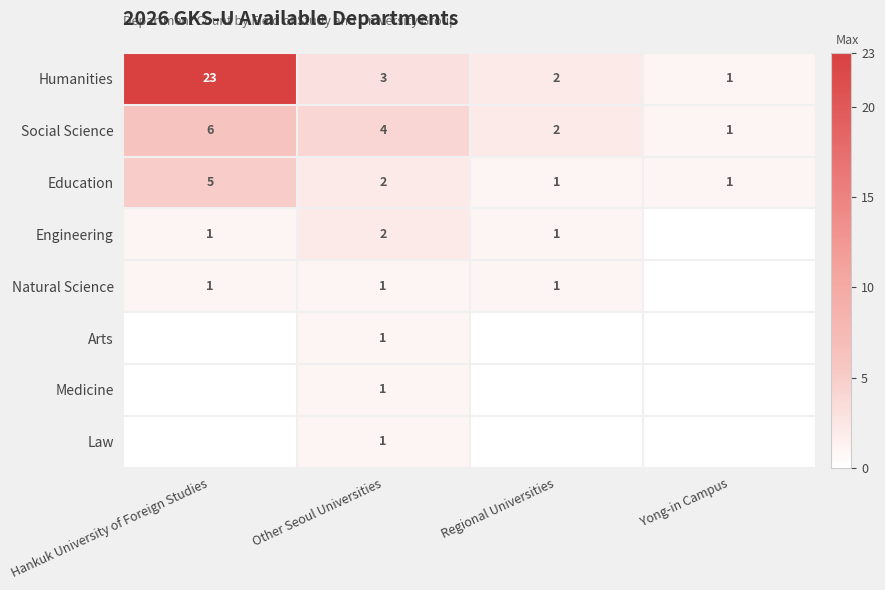

What is the total value across all series at Other Seoul Universities?

15